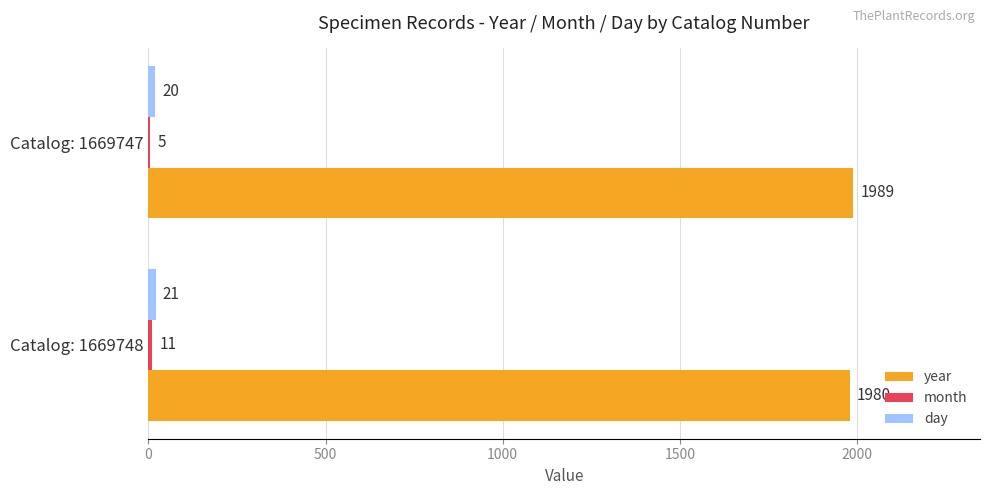

Where is year nearest to the value 1984?

Catalog: 1669748